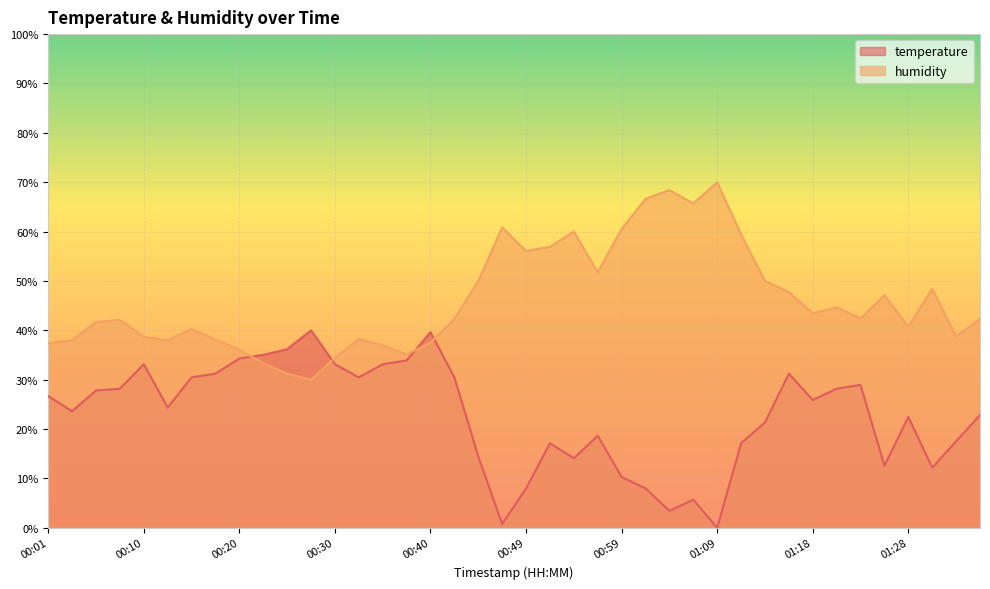

Reading left to right, list all the values displayed in this chart.

temperature: 26.7	23.6	27.8	28.2	33.1	24.4	30.5	31.2	34.3	35.0	36.2	40.0	33.1	30.5	33.1	33.9	39.6	30.5	14.5	0.8	8.0	17.1	14.1	18.7	10.3	8.0	3.4	5.7	0.0	17.1	21.3	31.2	25.9	28.2	29.0	12.6	22.5	12.2	17.5	22.9
humidity: 37.4	38.0	41.7	42.1	38.7	38.0	40.3	38.1	36.1	33.4	31.2	30.0	34.5	38.2	37.0	35.1	37.5	42.3	50.0	60.8	56.1	56.9	60.0	51.8	60.6	66.6	68.4	65.7	70.0	59.4	50.0	47.8	43.5	44.7	42.4	47.1	40.7	48.4	38.8	42.3